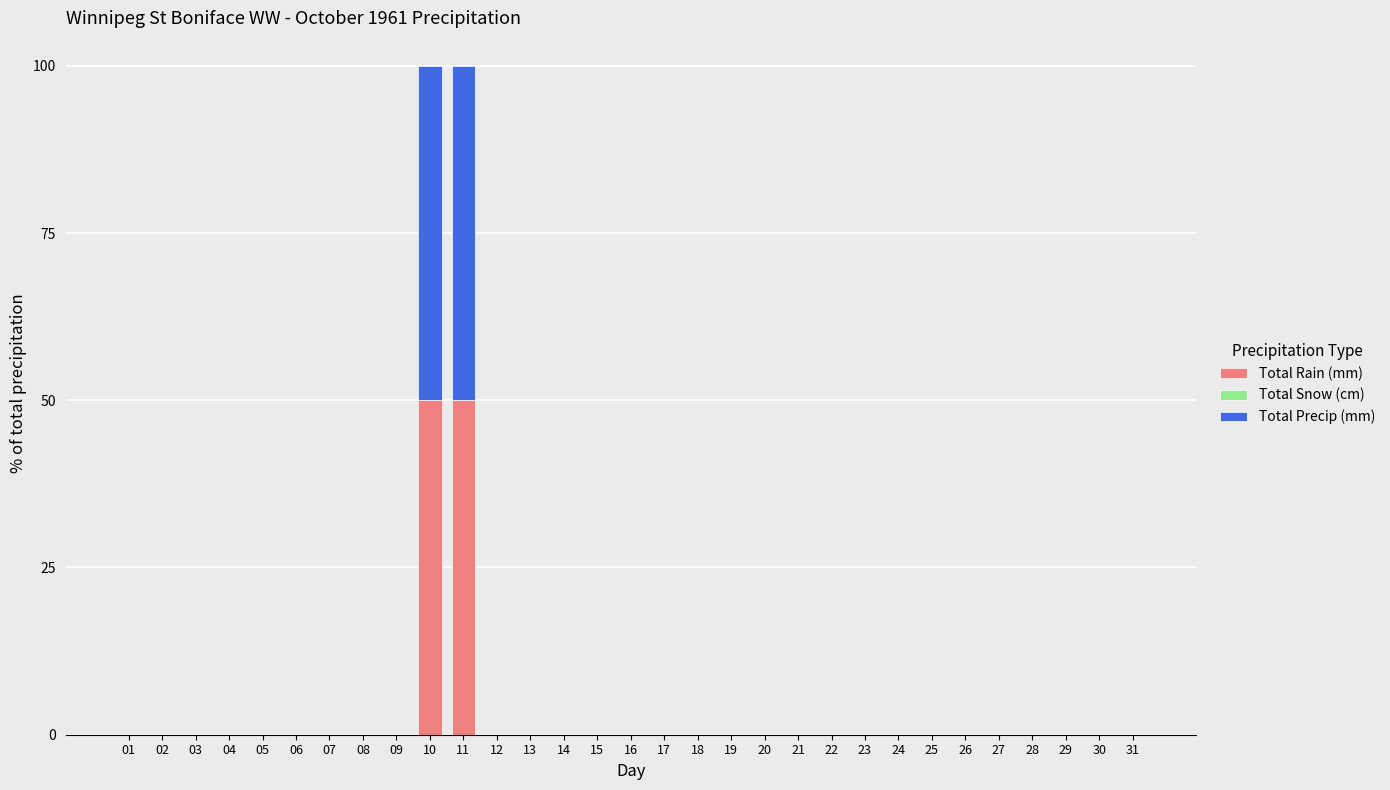

True or false: Total Rain (mm) has a value of -27 at 05.

False